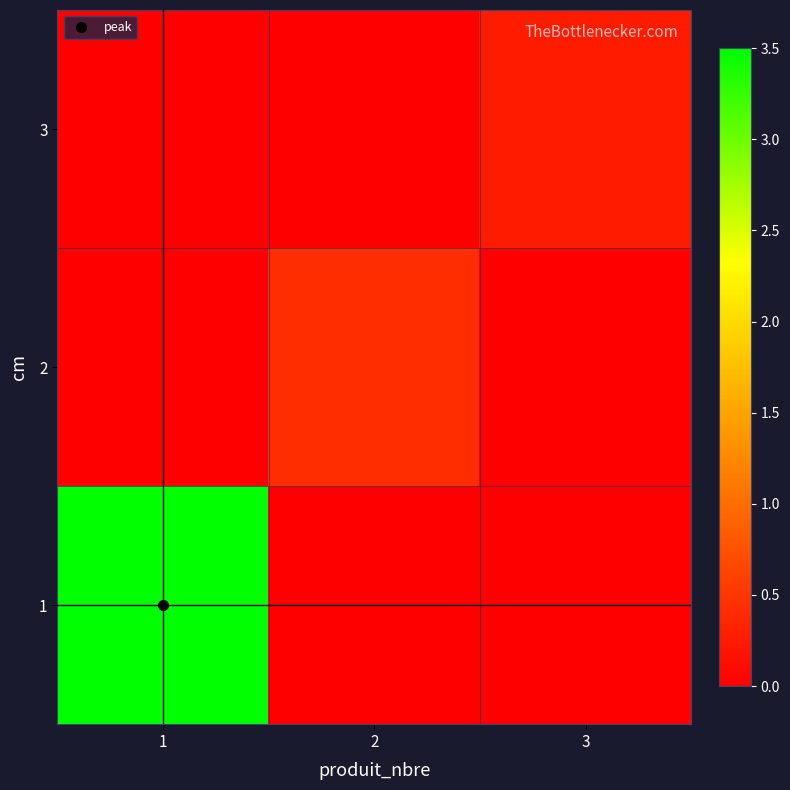

What is the spread (max minus min) of values at 2?

0.4